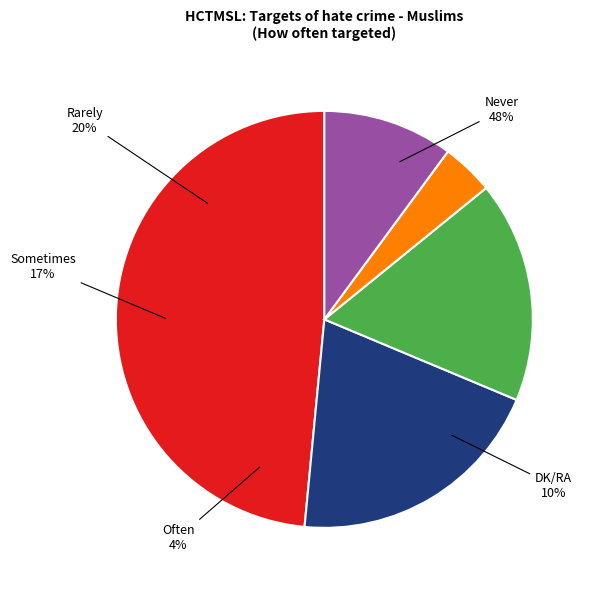

Does Rarely represent more than half of the total?

No